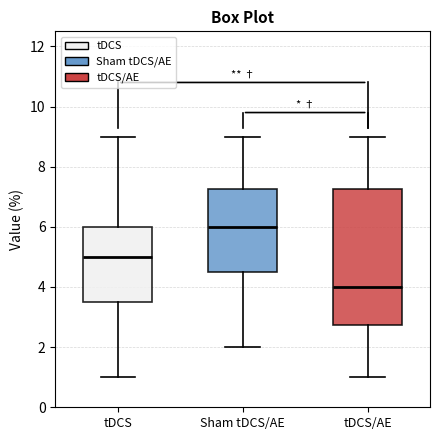

Which box is the tallest, from its lower edge to its upper edge?

tDCS/AE